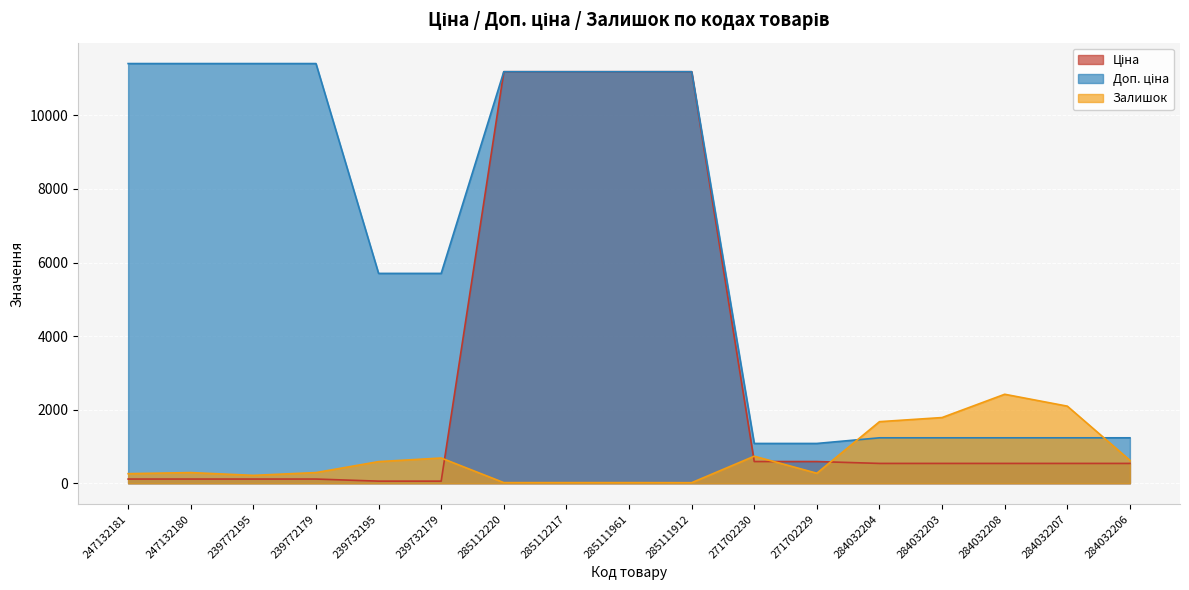

Where does the Доп. ціна series first go above 5705?

247132181